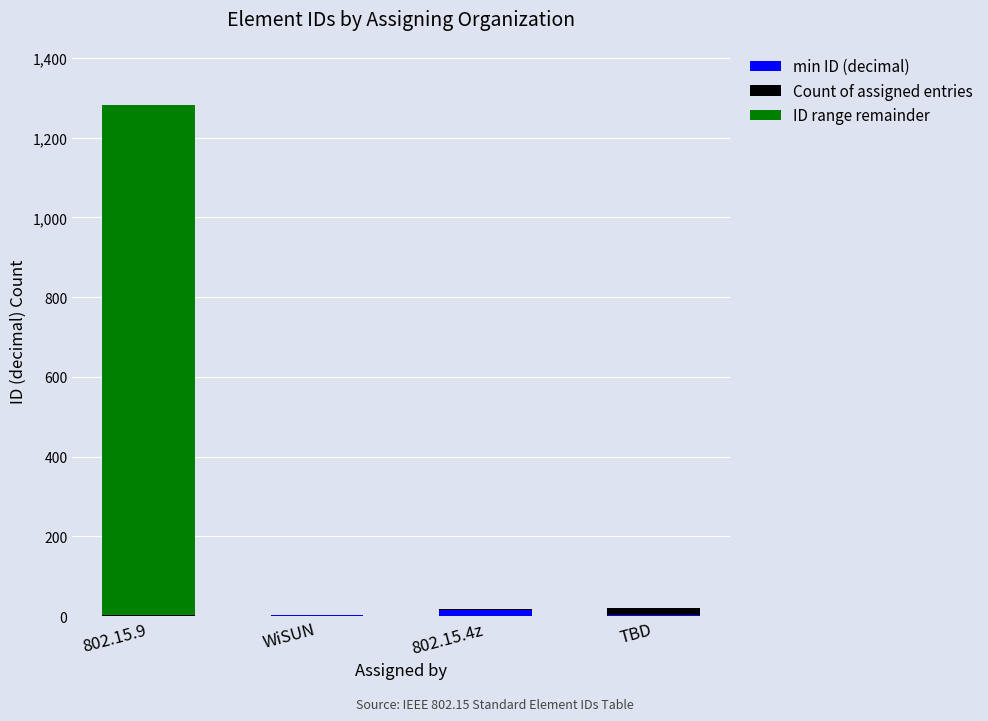

What are all the series names shown in the legend?

min ID (decimal), Count of assigned entries, ID range remainder